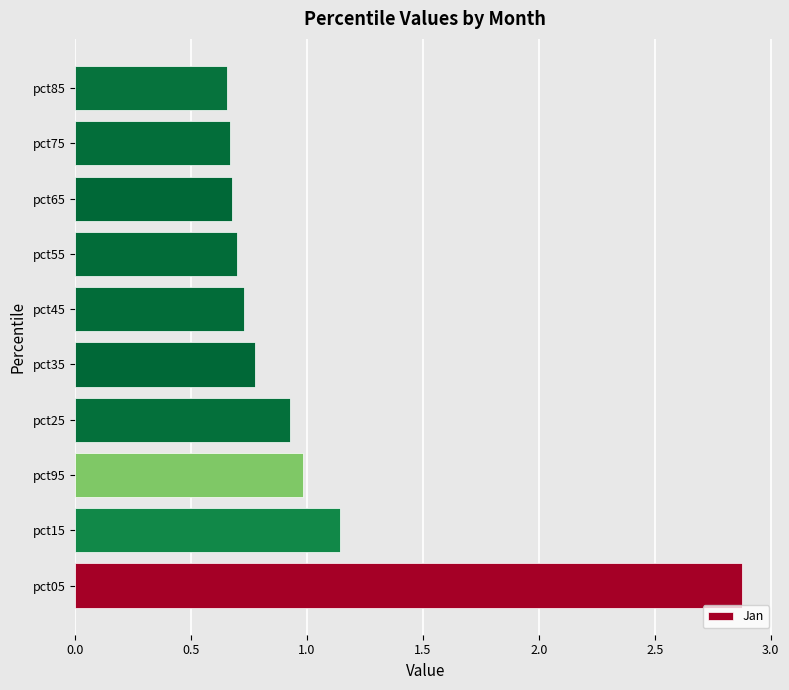

The value at pct45 is 0.7. True or false?

True